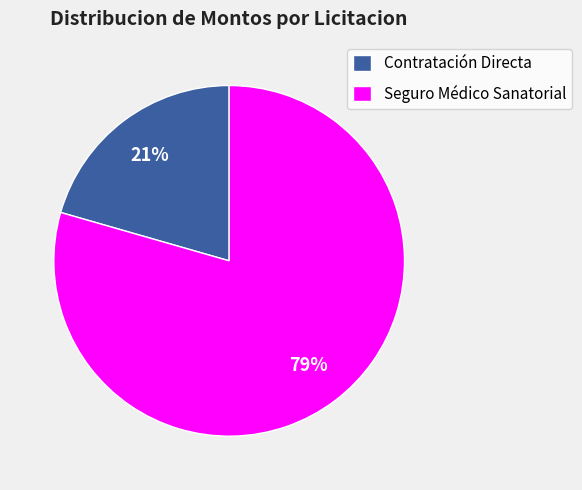

To the nearest percent, what is the average slice percentage?

50%